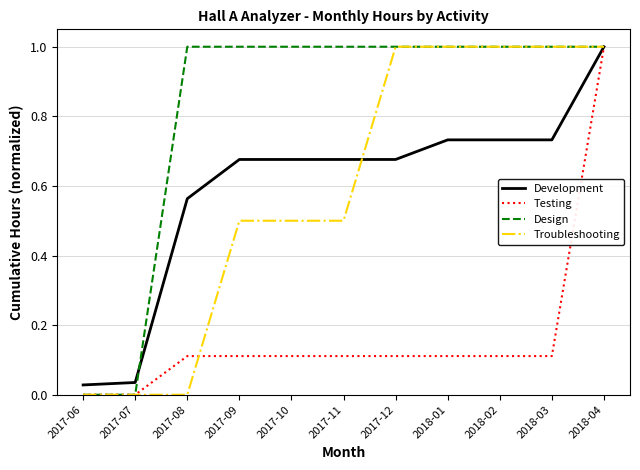

At how many categories does at least one series exceed 0?

11